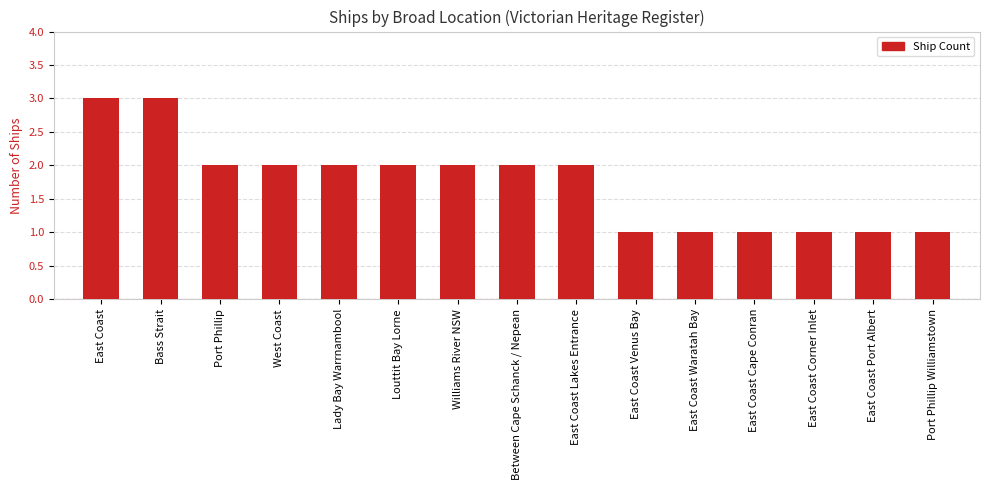

Reading left to right, extract all data points from this chart.

3	3	2	2	2	2	2	2	2	1	1	1	1	1	1